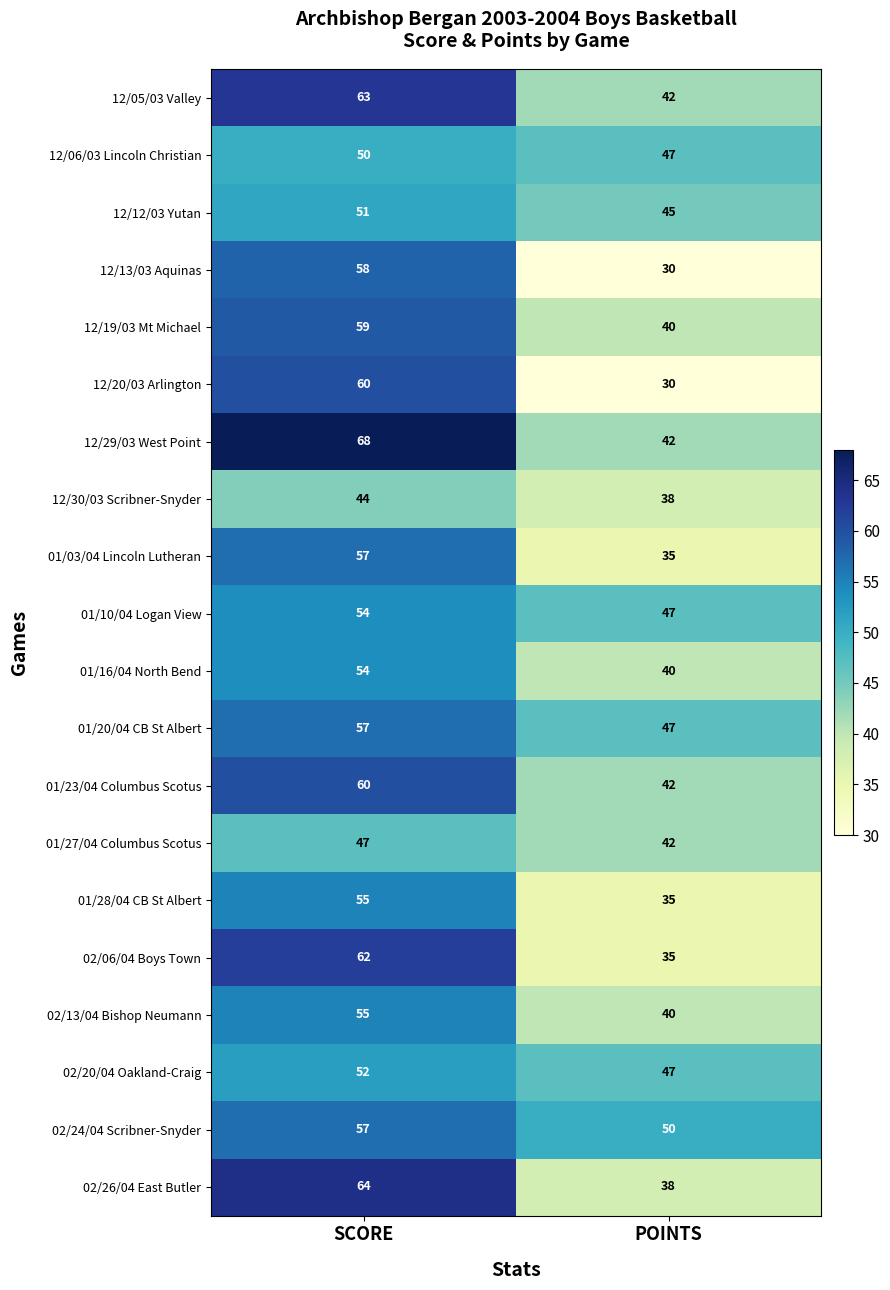

What is the approximate value of 02/13/04 Bishop Neumann at POINTS, to the nearest 10?

40